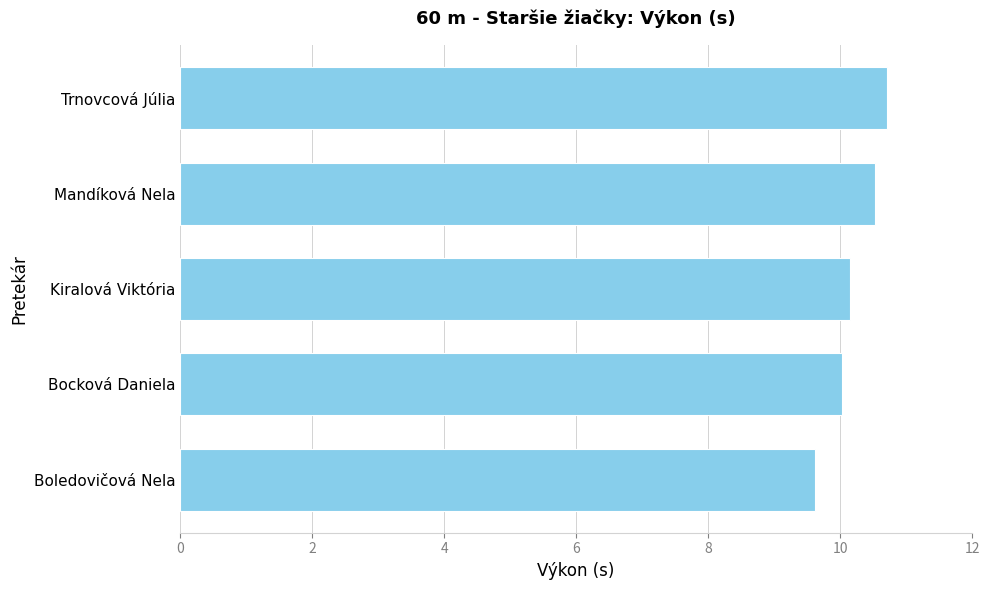

Read the value at Boledovičová Nela.

9.6